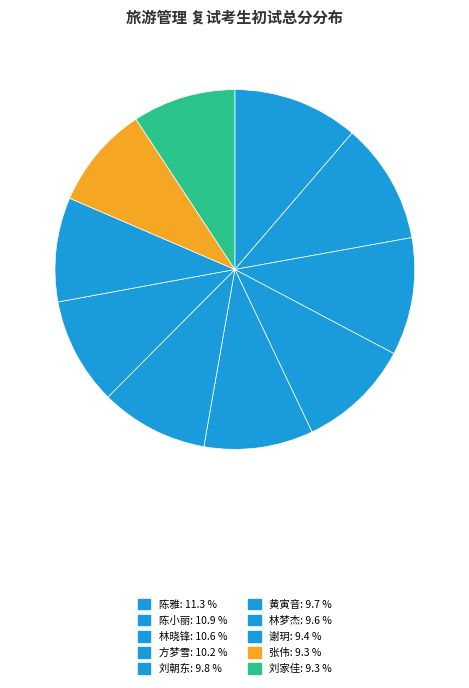

Count the number of slices in the pie.

10